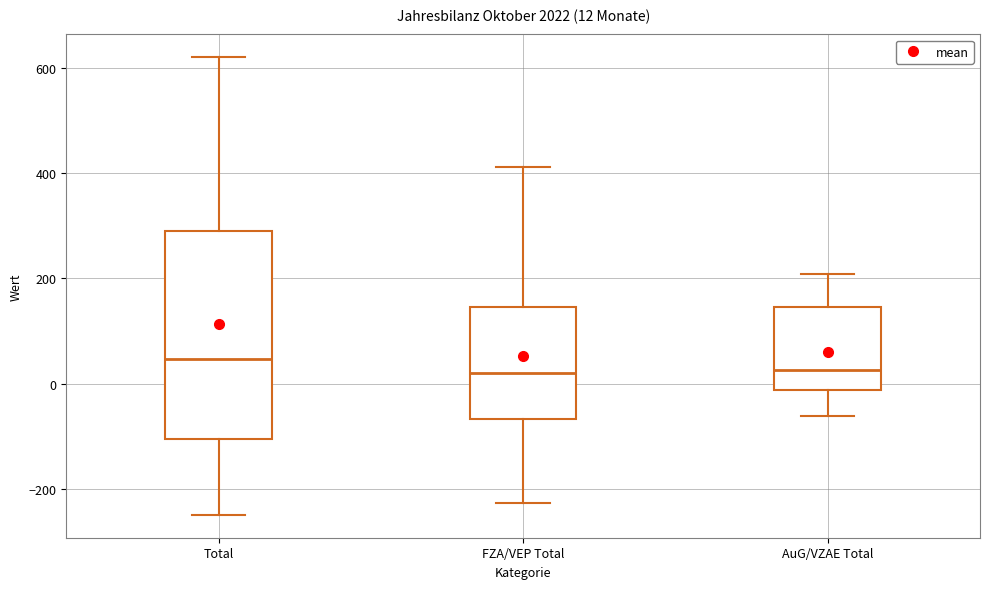

Which box has the highest median line?

Total